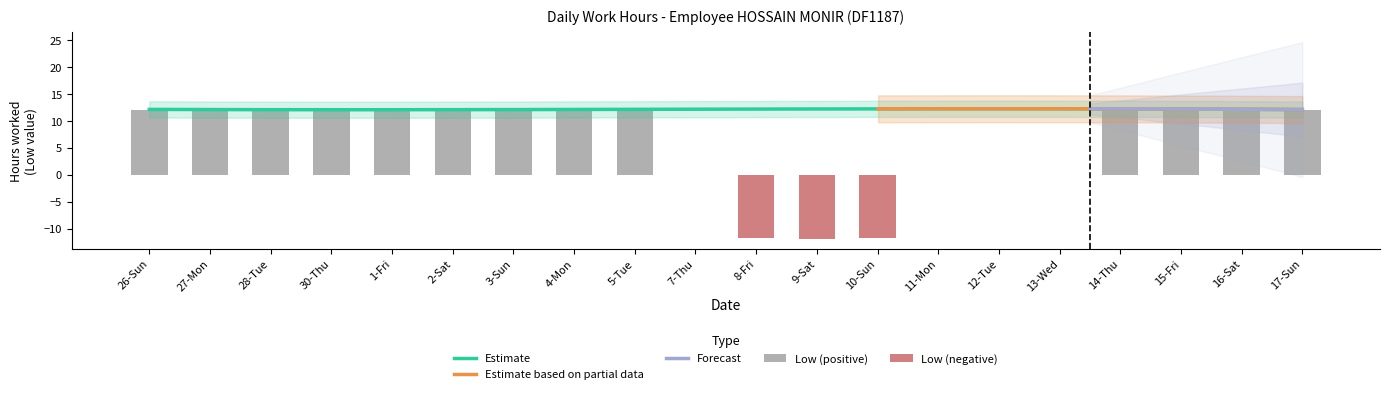

Is it true that the value at 17-Sun is 20.1?

False